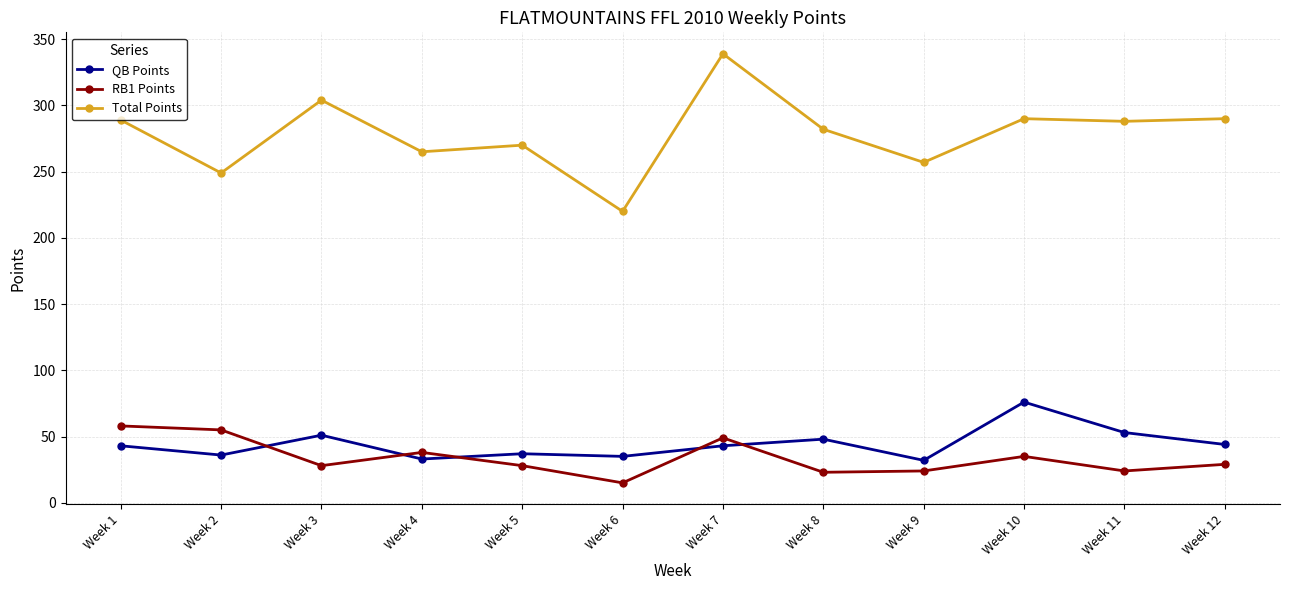

What is the total value across all series at Week 12?

363